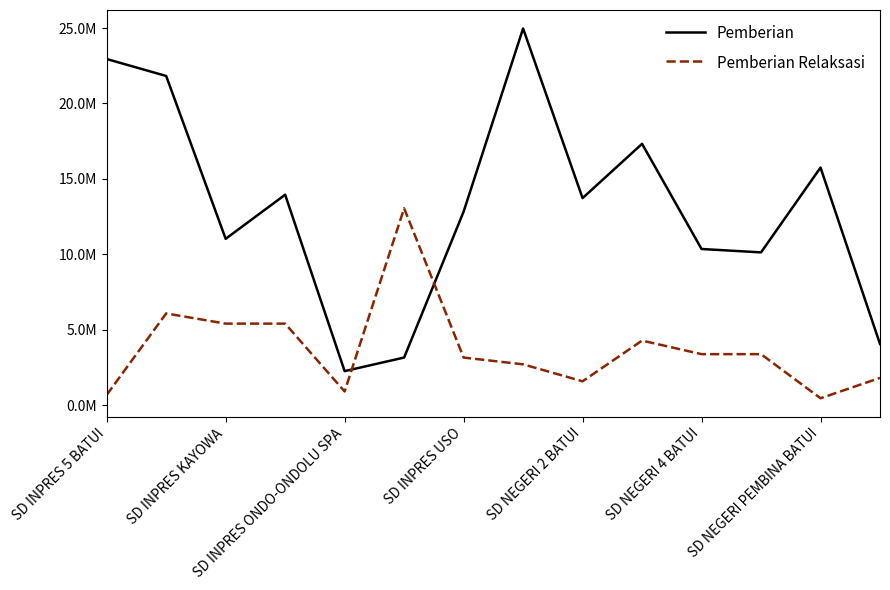

At which label does Pemberian Relaksasi first exceed 3375000?

SD INPRES KAYOWA